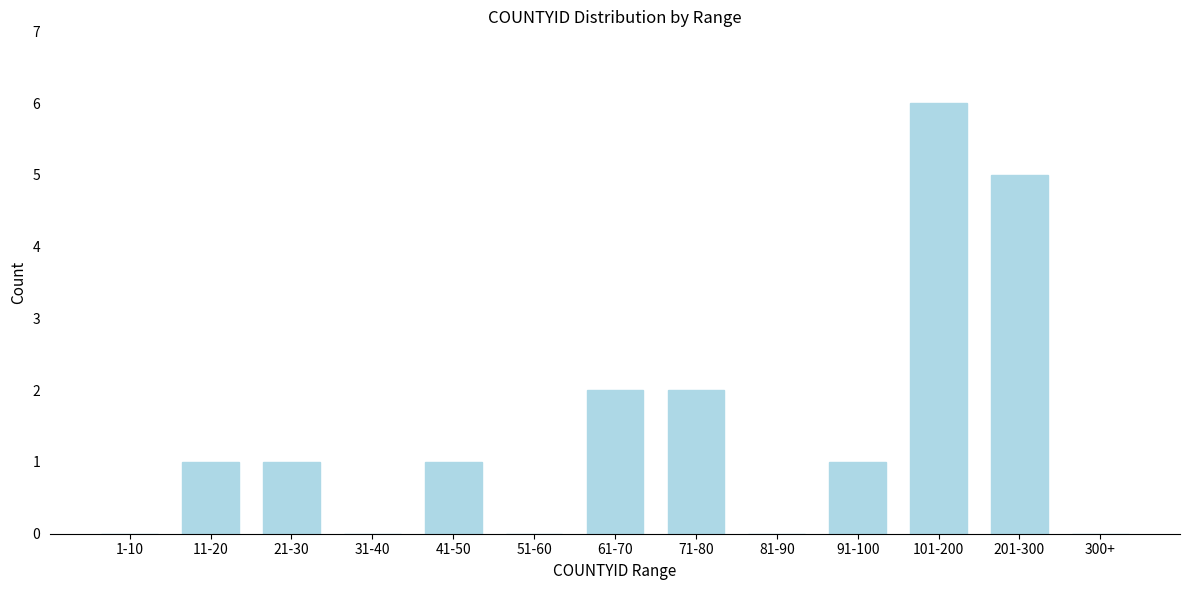

Reading right to left, extract all data points from this chart.

300+=0	201-300=5	101-200=6	91-100=1	81-90=0	71-80=2	61-70=2	51-60=0	41-50=1	31-40=0	21-30=1	11-20=1	1-10=0